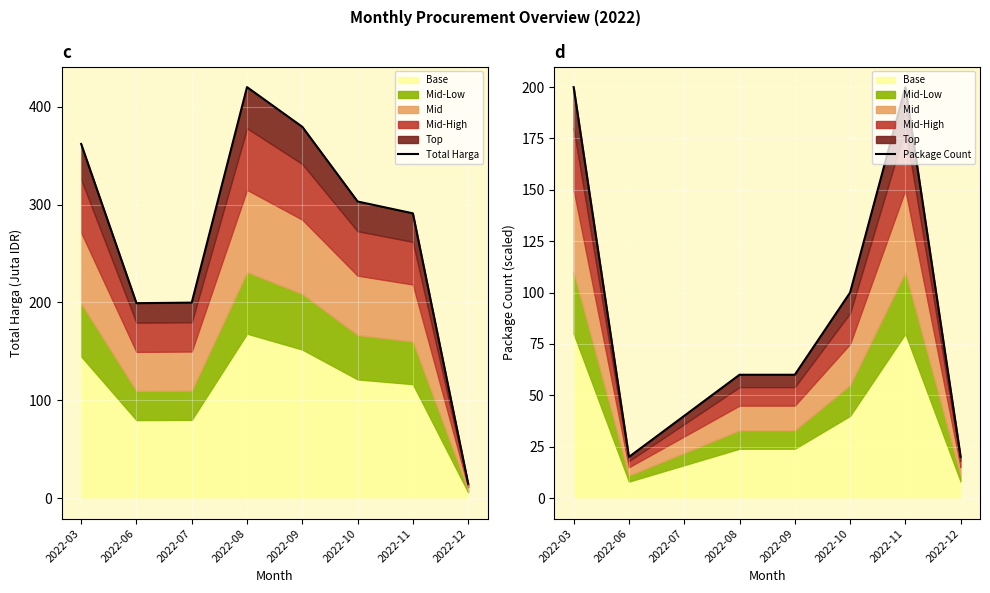

Where do Total Harga and Package Count first cross each other?

2022-11 and 2022-12